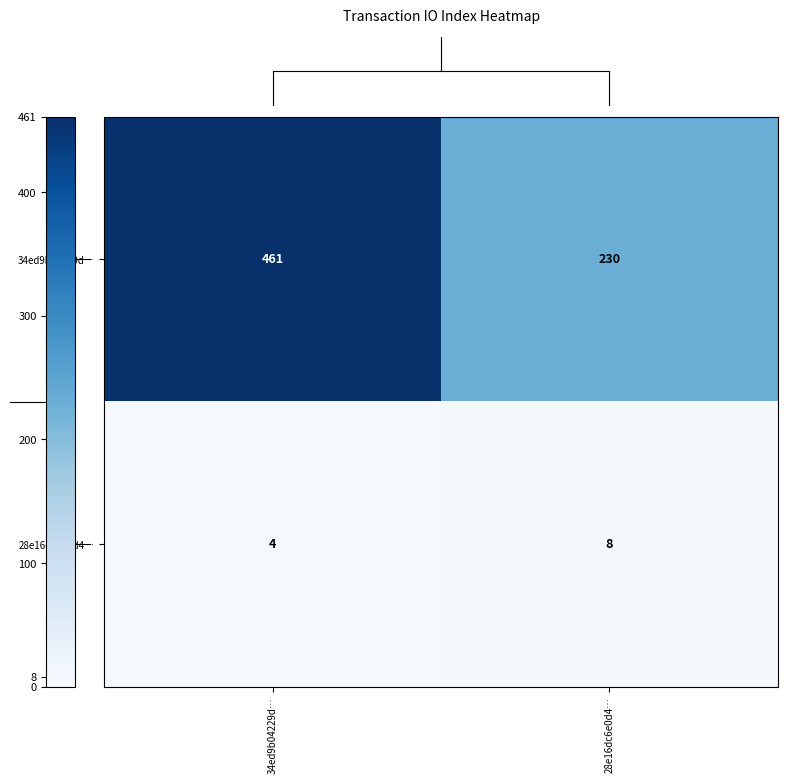

What is the difference between the 28e16dc6e0d4… values at 28e16dc6e0d4… and 34ed9b04229d…?

4